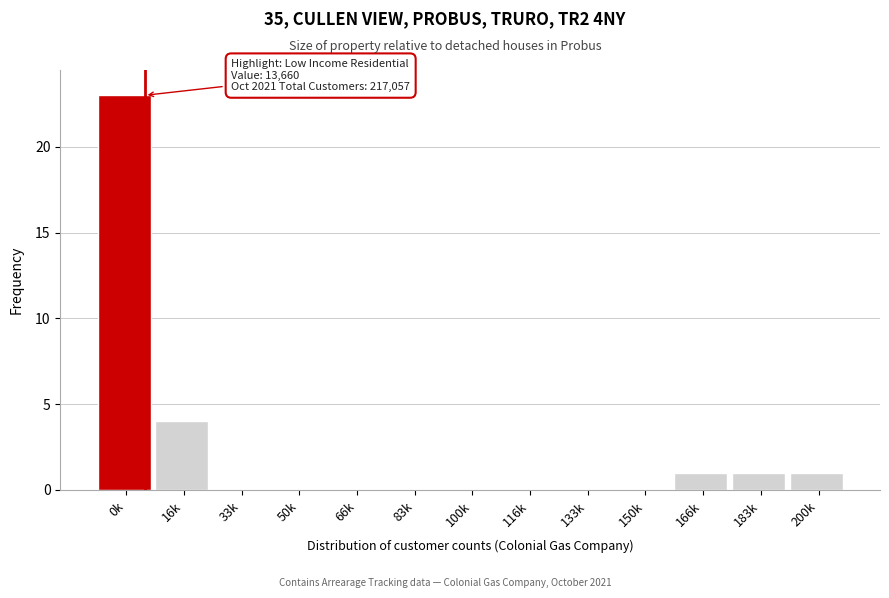

Reading left to right, what are all the values shown in this chart?

0k=23	16k=4	33k=0	50k=0	66k=0	83k=0	100k=0	116k=0	133k=0	150k=0	166k=1	183k=1	200k=1